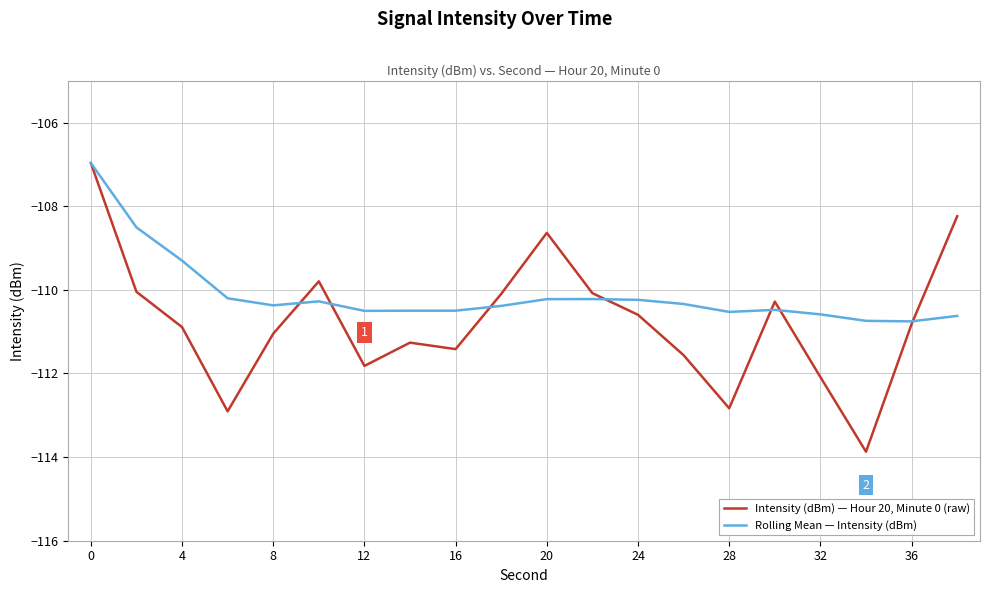

Which series ends up on top after the final intersection of Rolling Mean — Intensity (dBm) and Intensity (dBm) — Hour 20, Minute 0 (raw)?

Intensity (dBm) — Hour 20, Minute 0 (raw)